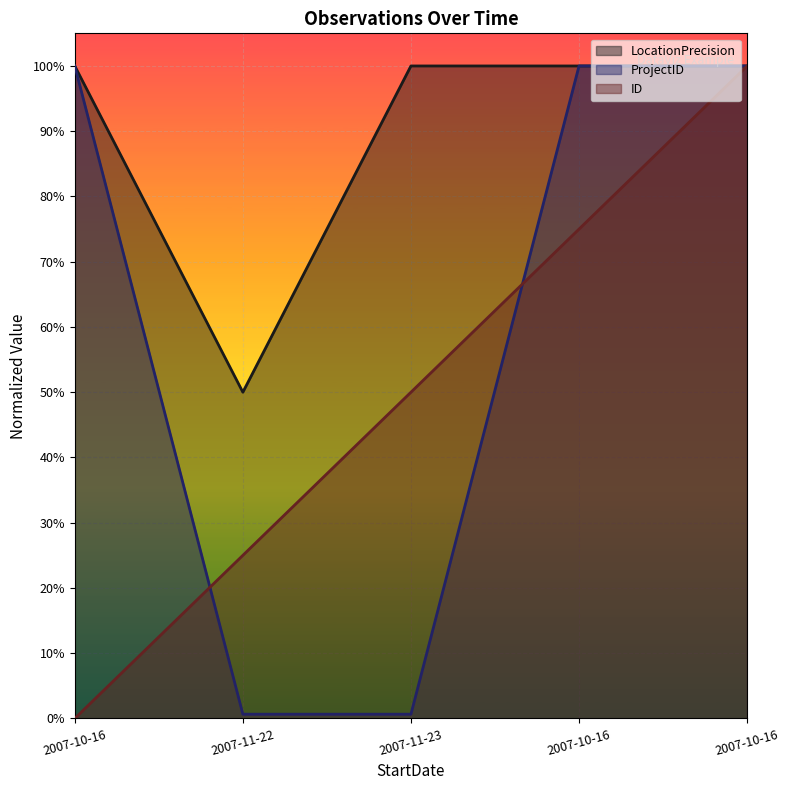

Rank the series by their average value, from lowest to highest.

ID, ProjectID, LocationPrecision